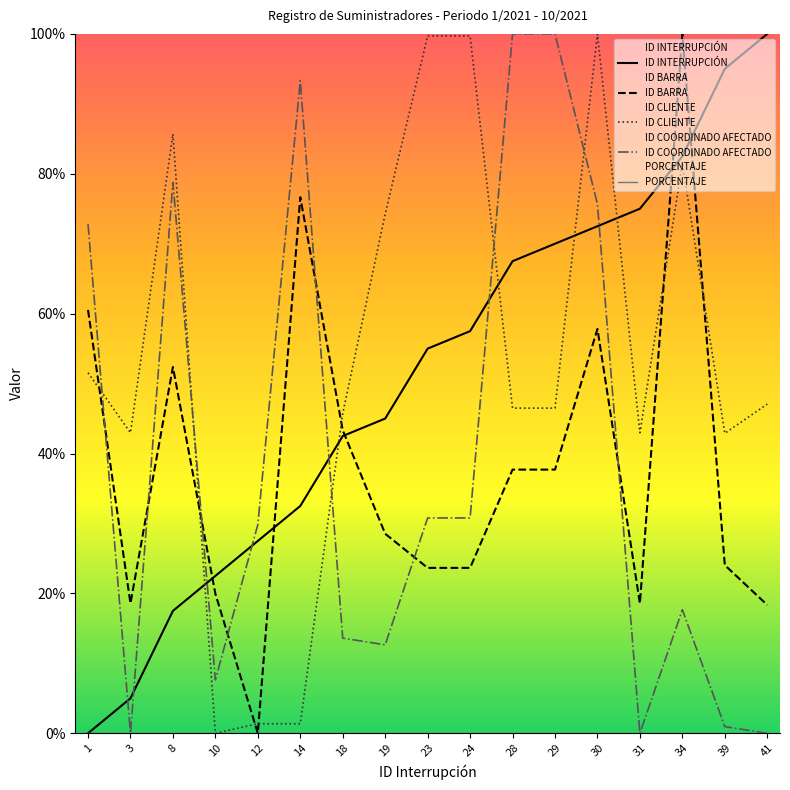

Reading left to right, extract all data points from this chart.

ID INTERRUPCIÓN: 1=0.0	3=5.0	8=17.5	10=22.5	12=27.5	14=32.5	18=42.5	19=45.0	23=55.0	24=57.5	28=67.5	29=70.0	30=72.5	31=75.0	34=82.5	39=95.0	41=100.0
ID BARRA: 1=60.5	3=18.6	8=52.4	10=19.9	12=0.0	14=76.6	18=43.3	19=28.5	23=23.6	24=23.6	28=37.7	29=37.7	30=57.8	31=18.6	34=100.0	39=24.0	41=18.3
ID CLIENTE: 1=51.5	3=43.0	8=85.7	10=0.0	12=1.4	14=1.4	18=45.7	19=74.3	23=99.7	24=99.7	28=46.5	29=46.5	30=100.0	31=43.0	34=81.5	39=42.9	41=47.1
ID COORDINADO AFECTADO: 1=72.8	3=0.0	8=78.8	10=7.6	12=29.8	14=93.3	18=13.6	19=12.6	23=30.8	24=30.8	28=100.0	29=100.0	30=75.7	31=0.0	34=17.7	39=1.0	41=0.0
PORCENTAJE: 1=0.0	3=0.0	8=0.0	10=0.0	12=0.0	14=0.0	18=0.0	19=0.0	23=0.0	24=0.0	28=0.0	29=0.0	30=0.0	31=0.0	34=0.0	39=0.0	41=0.0